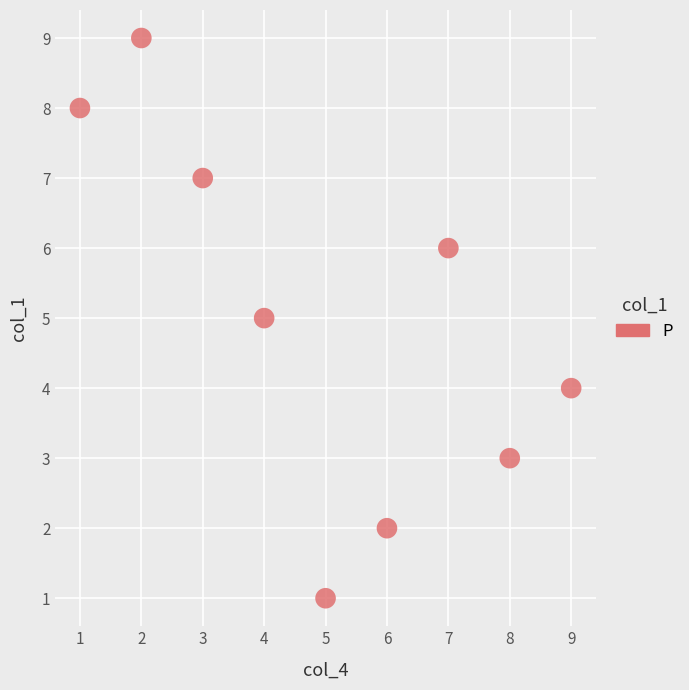

What is the average Y value?

5